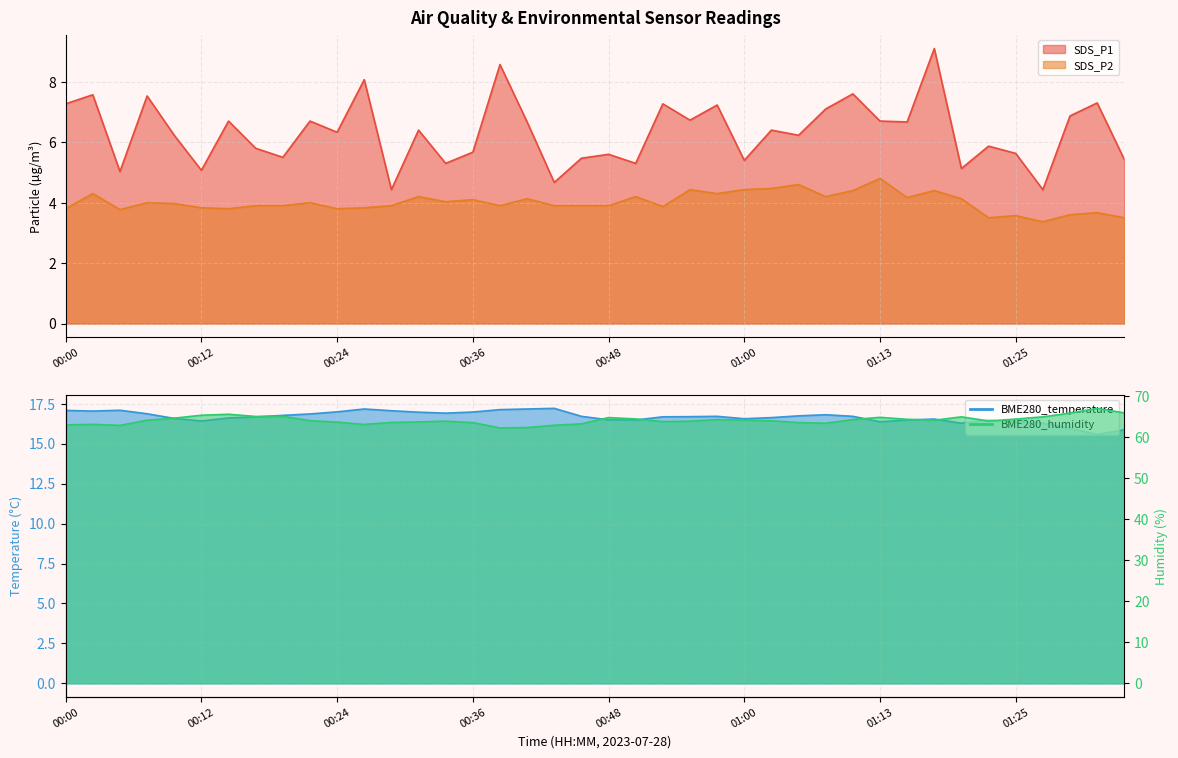

Reading left to right, transcribe all the data shown in this chart.

SDS_P1: 00:00=7.3	00:02=7.6	00:04=5.0	00:07=7.5	00:09=6.2	00:12=5.1	00:14=6.7	00:17=5.8	00:19=5.5	00:21=6.7	00:24=6.3	00:26=8.1	00:29=4.4	00:31=6.4	00:34=5.3	00:36=5.7	00:38=8.6	00:41=6.7	00:43=4.7	00:46=5.5	00:48=5.6	00:51=5.3	00:53=7.3	00:55=6.7	00:58=7.2	01:00=5.4	01:03=6.4	01:05=6.2	01:08=7.1	01:10=7.6	01:13=6.7	01:15=6.7	01:17=9.1	01:20=5.1	01:23=5.9	01:25=5.6	01:28=4.4	01:30=6.9	01:33=7.3	01:35=5.4
SDS_P2: 00:00=3.8	00:02=4.3	00:04=3.8	00:07=4.0	00:09=4.0	00:12=3.8	00:14=3.8	00:17=3.9	00:19=3.9	00:21=4.0	00:24=3.8	00:26=3.8	00:29=3.9	00:31=4.2	00:34=4.0	00:36=4.1	00:38=3.9	00:41=4.1	00:43=3.9	00:46=3.9	00:48=3.9	00:51=4.2	00:53=3.9	00:55=4.4	00:58=4.3	01:00=4.4	01:03=4.5	01:05=4.6	01:08=4.2	01:10=4.4	01:13=4.8	01:15=4.2	01:17=4.4	01:20=4.1	01:23=3.5	01:25=3.6	01:28=3.4	01:30=3.6	01:33=3.7	01:35=3.5
BME280_temperature: 00:00=17.1	00:02=17.0	00:04=17.1	00:07=16.9	00:09=16.6	00:12=16.4	00:14=16.6	00:17=16.7	00:19=16.8	00:21=16.9	00:24=17.0	00:26=17.2	00:29=17.1	00:31=17.0	00:34=16.9	00:36=17.0	00:38=17.1	00:41=17.2	00:43=17.2	00:46=16.7	00:48=16.5	00:51=16.5	00:53=16.7	00:55=16.7	00:58=16.7	01:00=16.6	01:03=16.6	01:05=16.7	01:08=16.8	01:10=16.7	01:13=16.4	01:15=16.5	01:17=16.5	01:20=16.3	01:23=16.5	01:25=16.3	01:28=16.3	01:30=16.0	01:33=15.6	01:35=15.9
BME280_humidity: 00:00=63.0	00:02=63.1	00:04=62.9	00:07=64.1	00:09=64.6	00:12=65.3	00:14=65.6	00:17=65.0	00:19=65.1	00:21=64.0	00:24=63.7	00:26=63.1	00:29=63.6	00:31=63.7	00:34=63.9	00:36=63.5	00:38=62.2	00:41=62.3	00:43=62.9	00:46=63.2	00:48=64.8	00:51=64.4	00:53=63.8	00:55=63.9	00:58=64.3	01:00=64.2	01:03=64.0	01:05=63.5	01:08=63.4	01:10=64.3	01:13=64.8	01:15=64.3	01:17=64.1	01:20=65.0	01:23=63.9	01:25=64.4	01:28=65.0	01:30=65.9	01:33=67.0	01:35=65.9